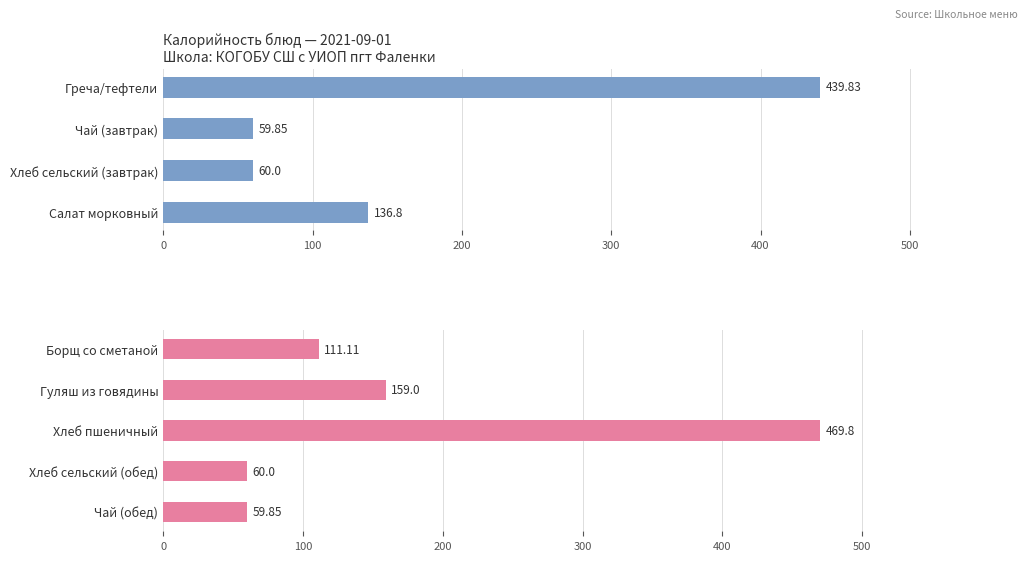

What is the label of the 5th bar from the left?

Борщ со сметаной